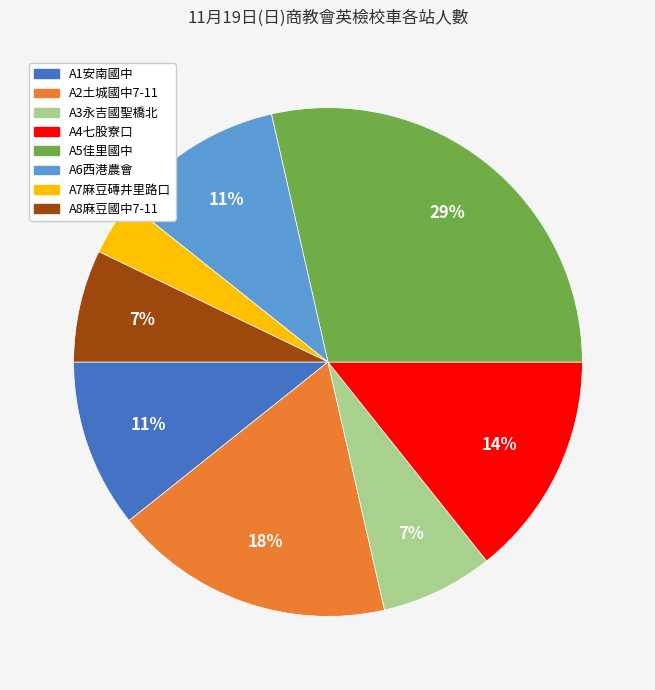

How many slices are in this pie chart?

8